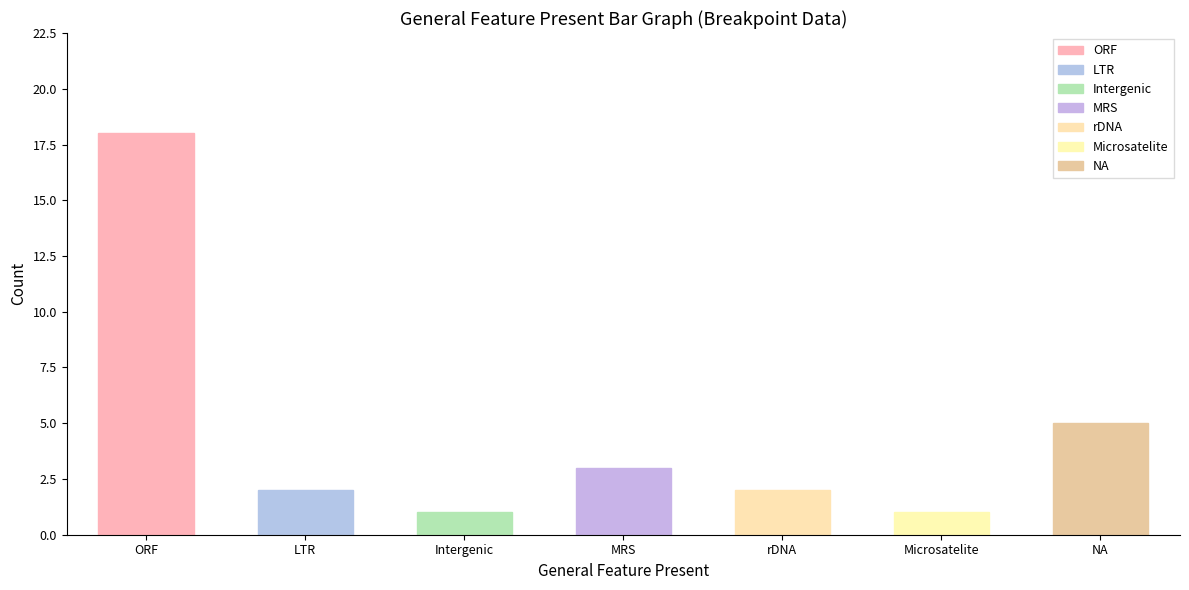

Are the bars horizontal?

No